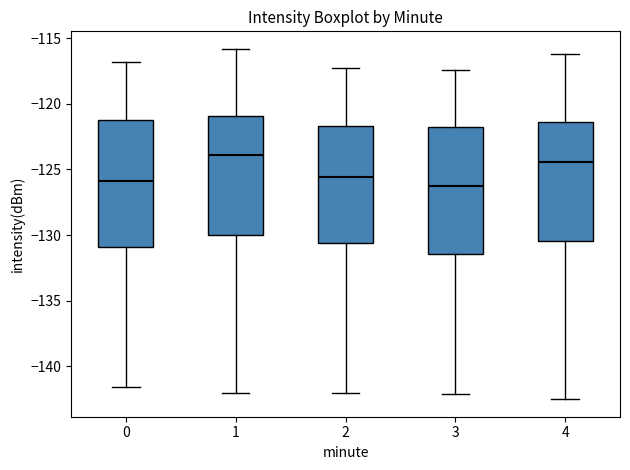

Where is the lower edge of the box at x = 3 on the y-axis? The values are not printed on the chart, so give them approximately, as read against the axis.

-131.5